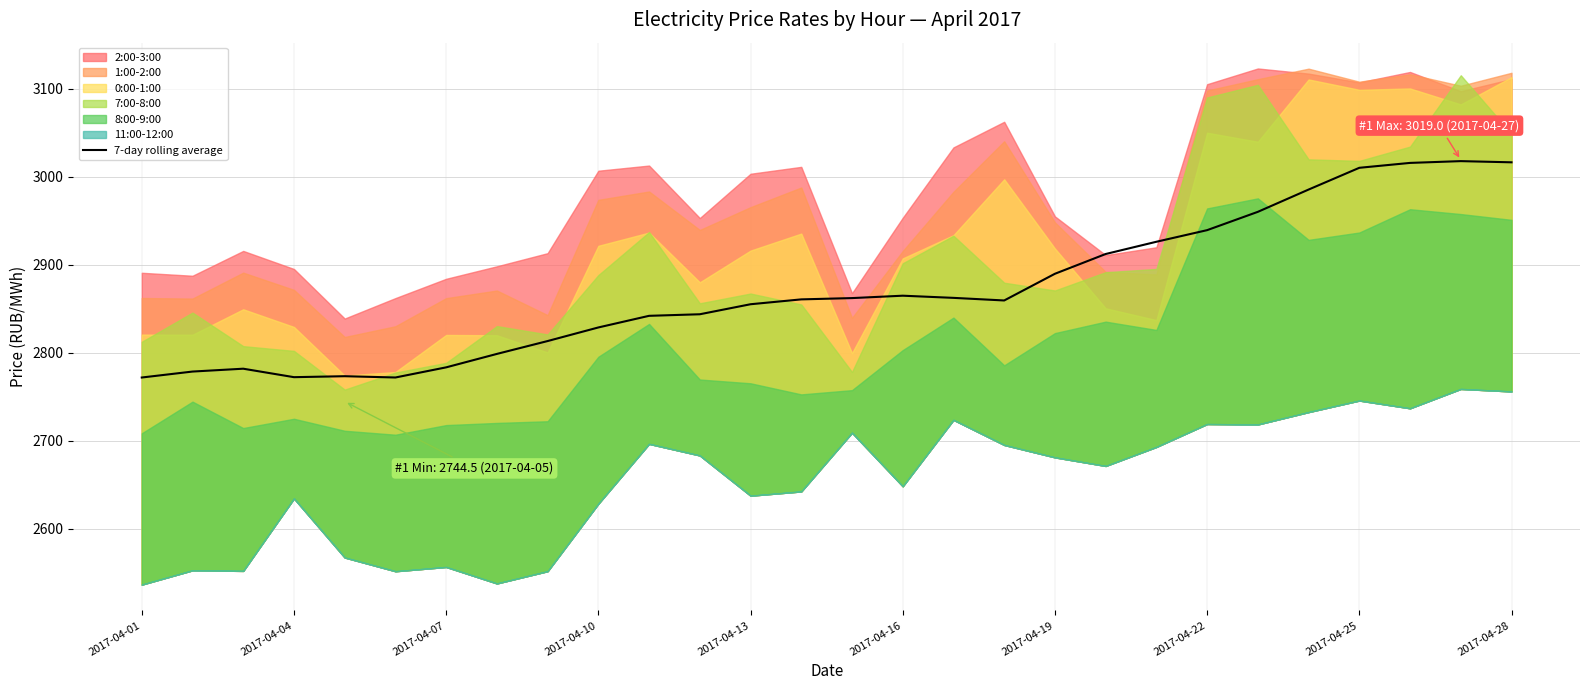

What is the highest value of the 7-day rolling average series?

3017.6